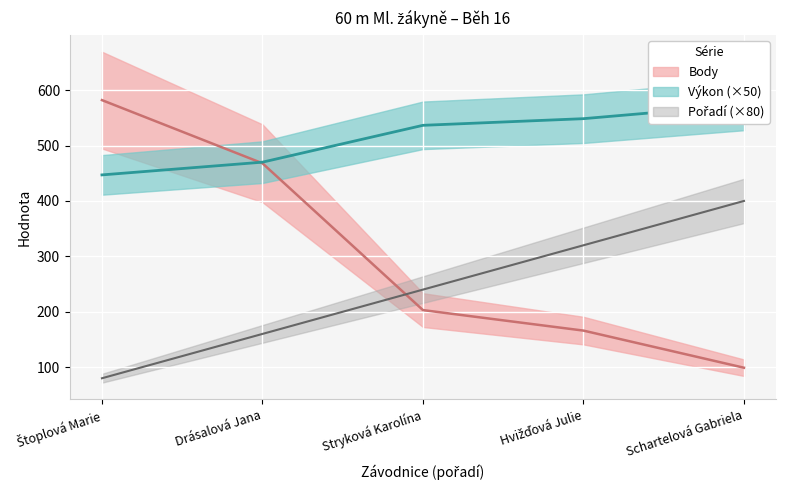

What is the label of the 4th point from the right?

Drásalová Jana